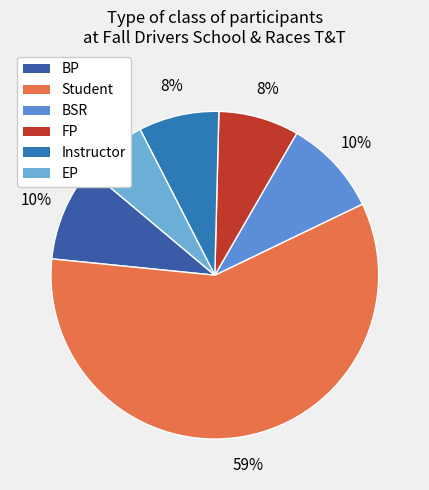

Count the number of slices in the pie.

6